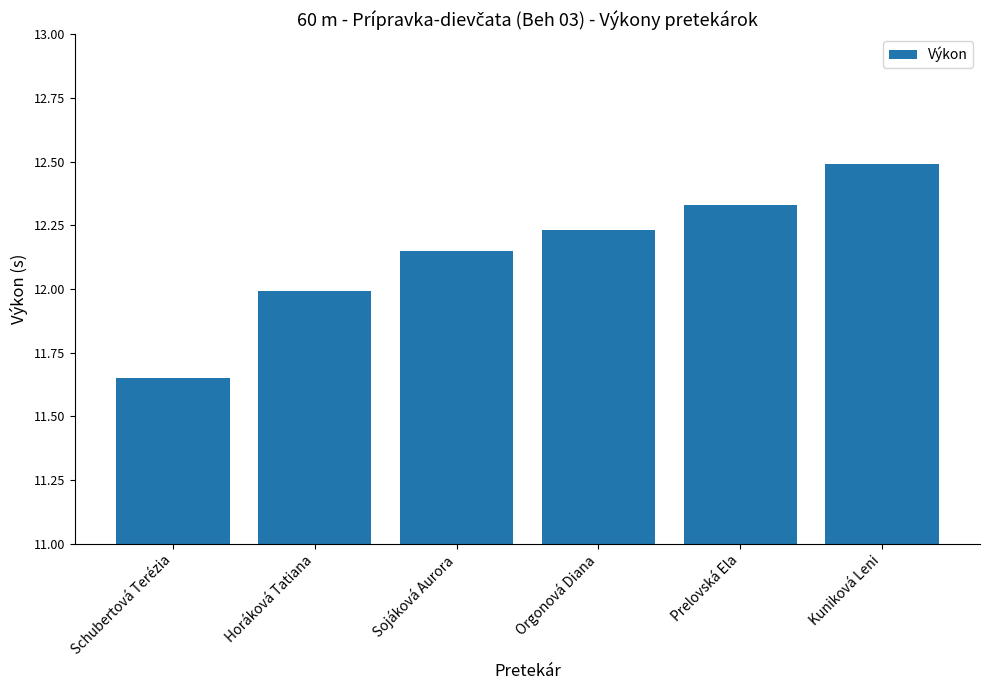

What is the difference between the maximum and minimum values?

0.8